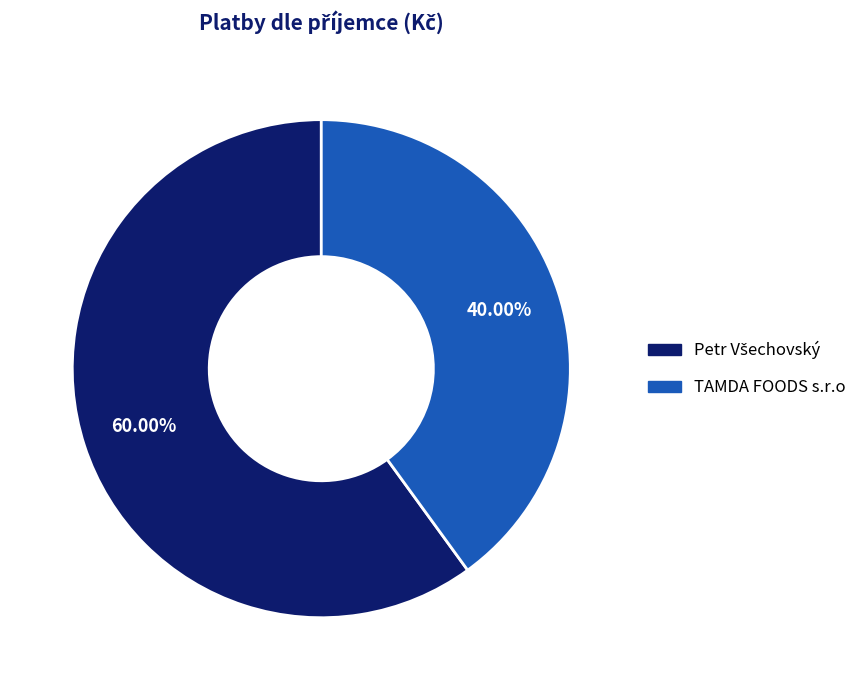

Does TAMDA FOODS s.r.o account for over 50% of the chart?

No